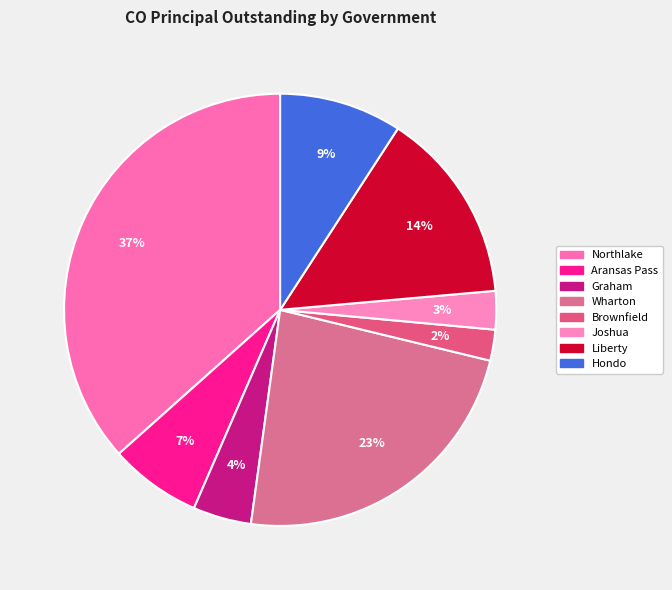

How many slices are in this pie chart?

8